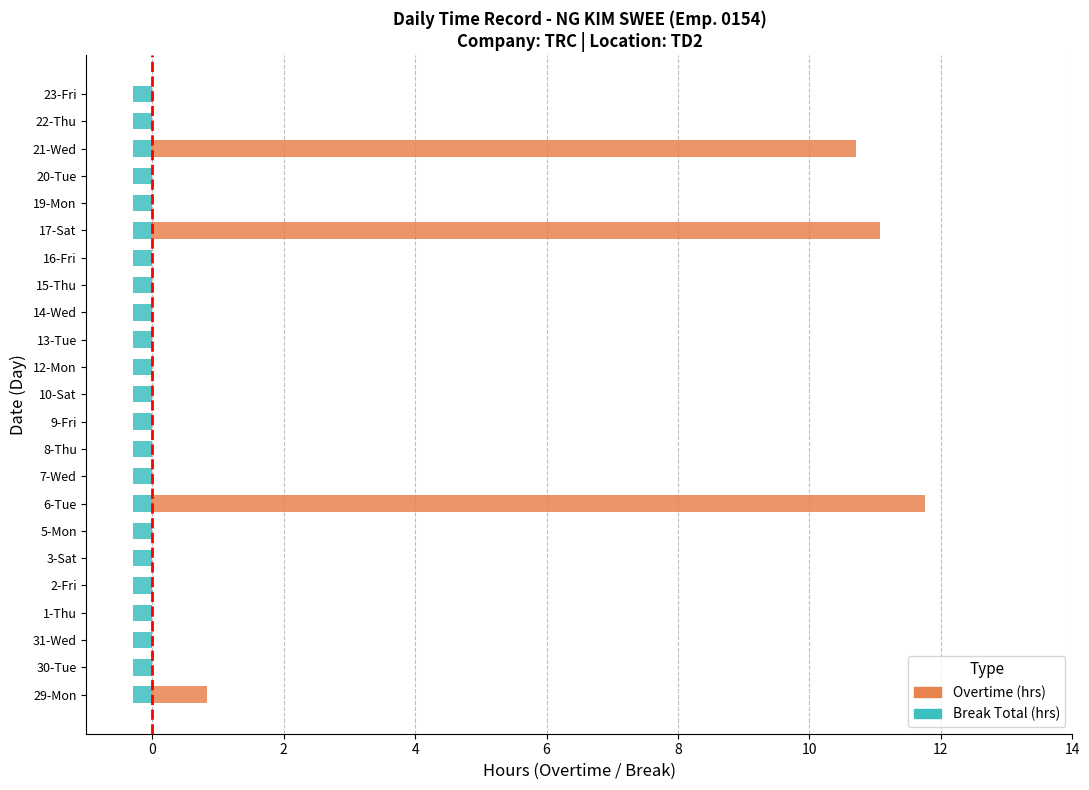

Which has a higher value, 3-Sat or 30-Tue?

3-Sat